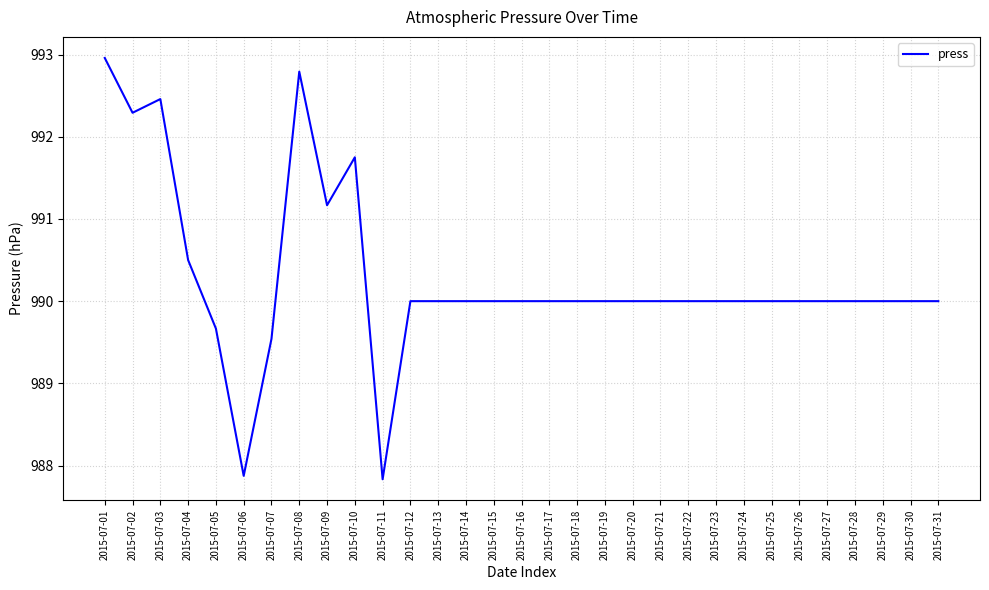

What is the approximate value at 2015-07-07?

989.5